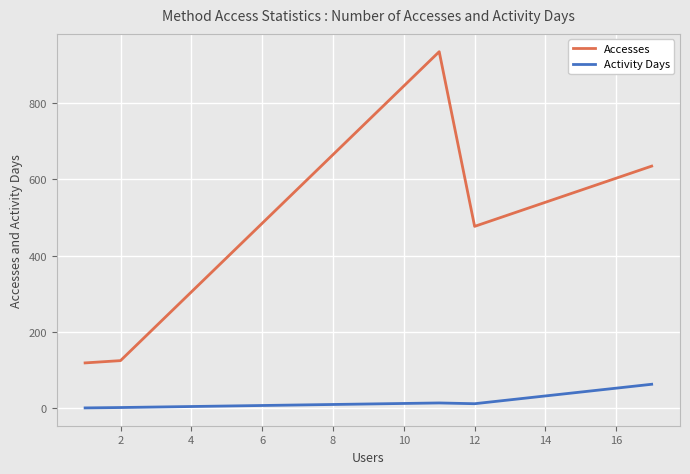

Which series has the largest range (max minus min)?

Accesses